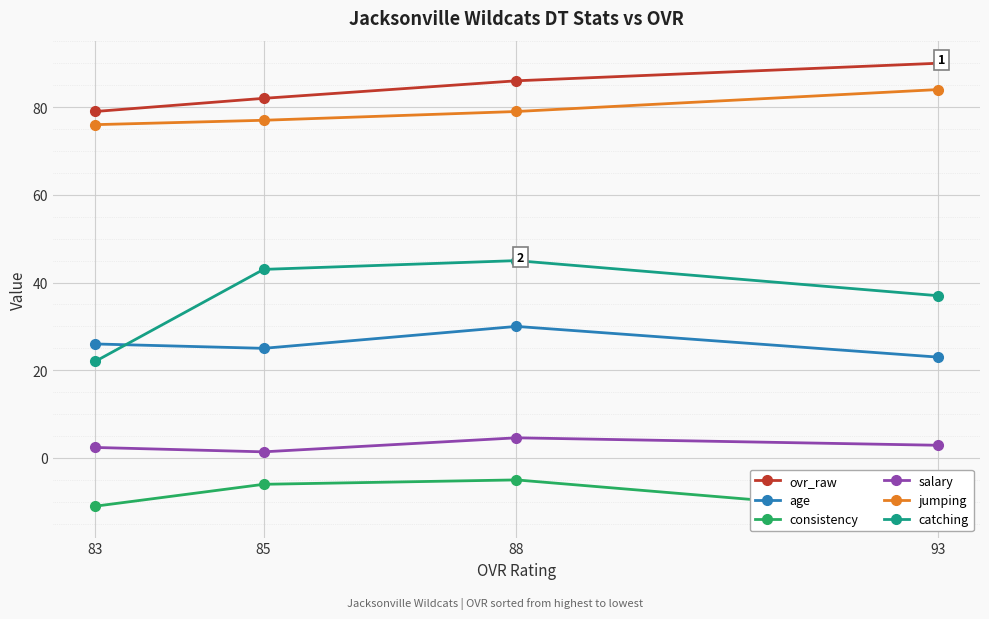

What is the spread (max minus min) of values at 83?

90.0